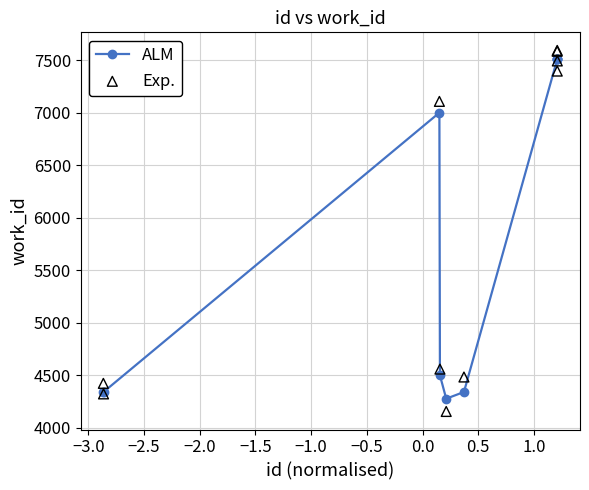

Which series has the largest total across all categories?

Exp.